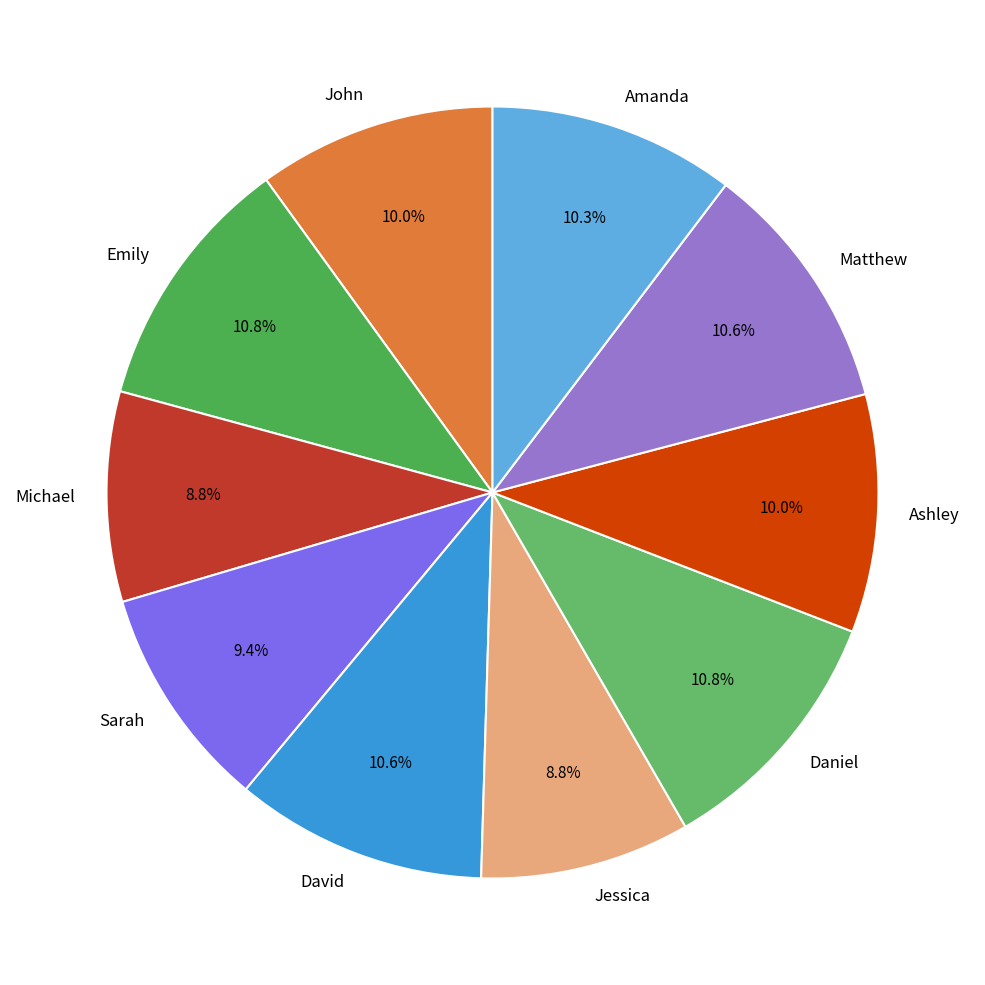

True or false: Michael accounts for 15% of the total.

False